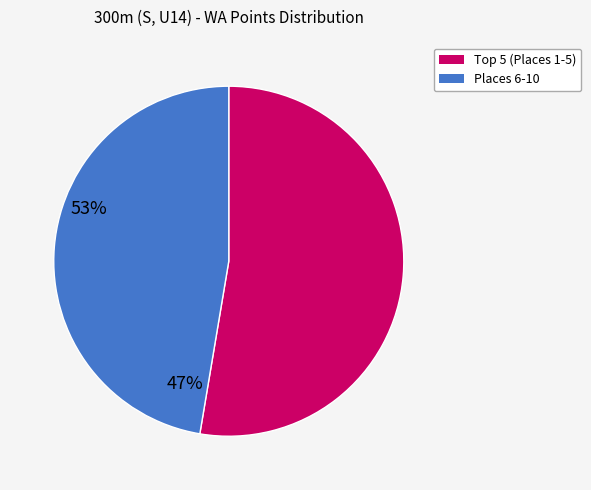

Does any single category account for the majority?

Yes